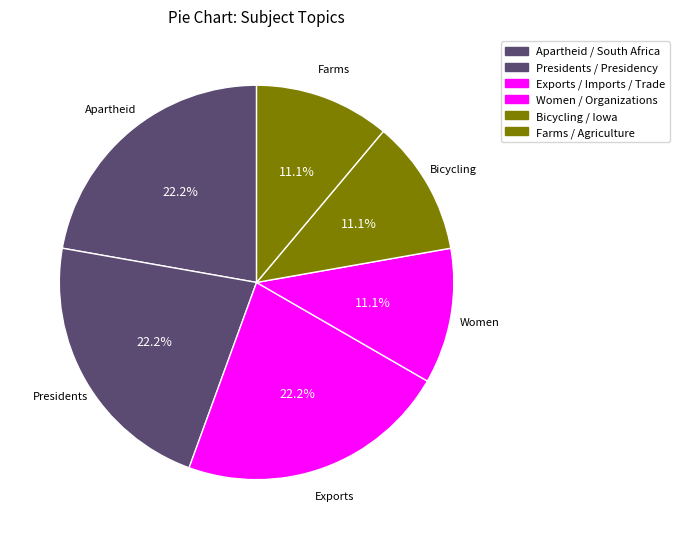

Which category has the biggest portion of the pie?

Apartheid